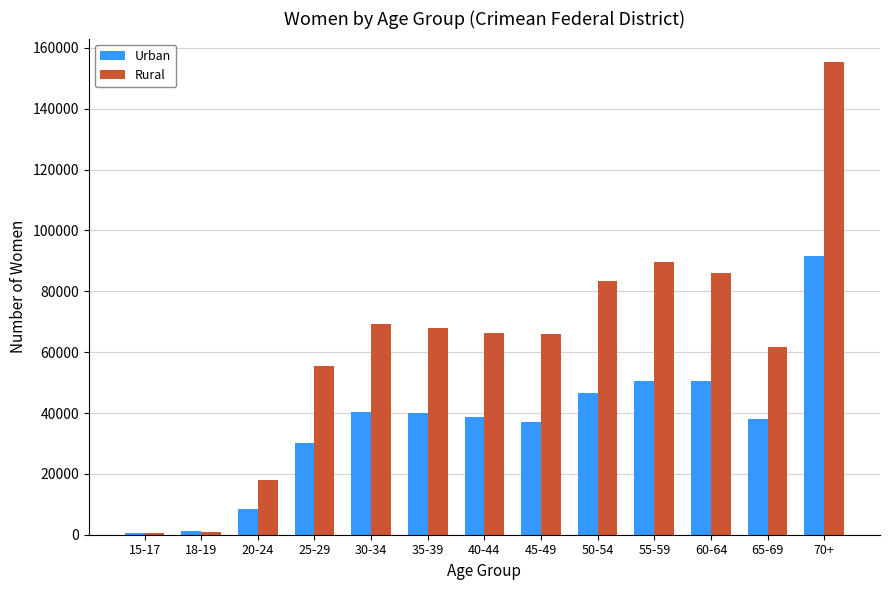

At which label is Urban closest to 46126?

50-54